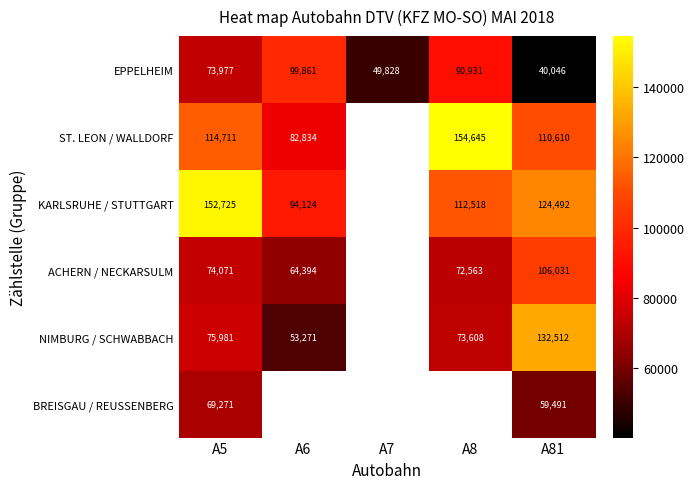

How many series are shown in this chart?

6